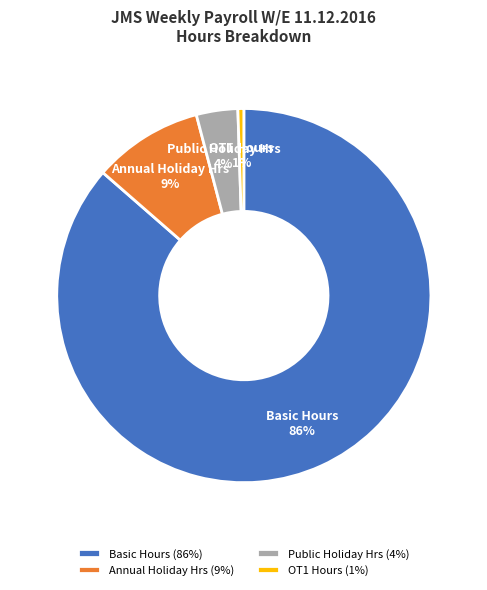

True or false: Basic Hours accounts for 86% of the total.

True